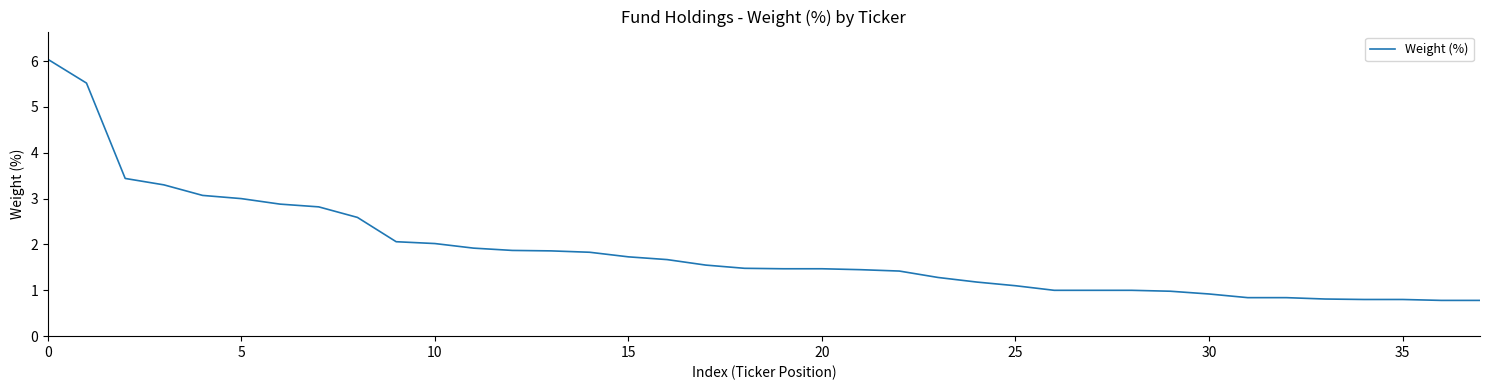

What is the difference between the maximum and minimum values?

5.3